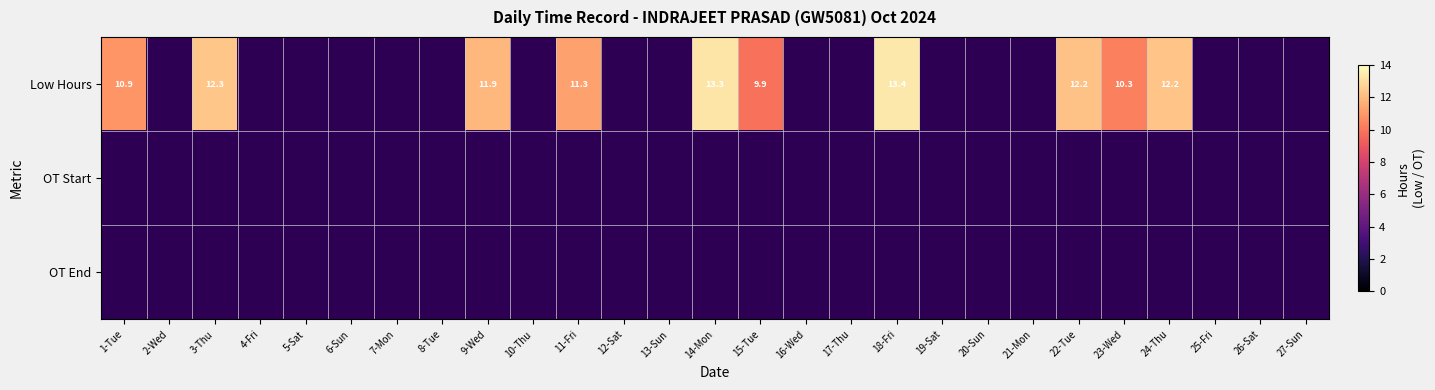

Rank the series at 8-Tue from lowest to highest value.

Low Hours, OT Start, OT End